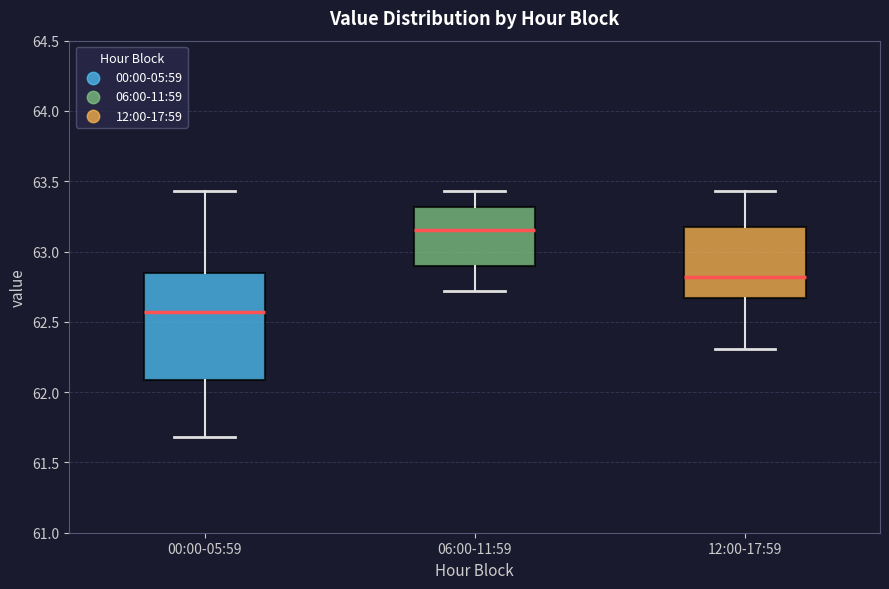

Reading left to right, read every box against the y-axis: the position of its median line, the range the box covers, and the ends of its whiskers. The values are not printed on the chart, so give them approximately, as read against the axis.

00:00-05:59: median 62.55, box 62.10 to 62.85, whiskers 61.70 to 63.45
06:00-11:59: median 63.15, box 62.90 to 63.30, whiskers 62.70 to 63.45
12:00-17:59: median 62.80, box 62.65 to 63.20, whiskers 62.30 to 63.45